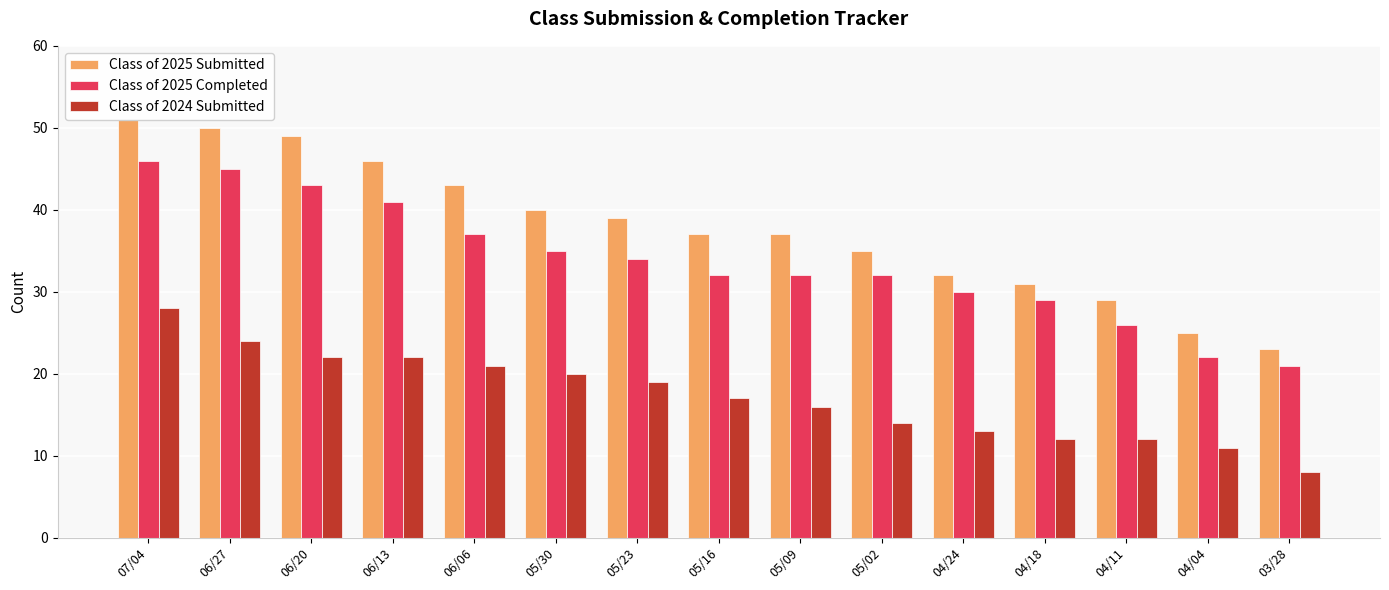

Reading left to right, what are all the values shown in this chart?

Class of 2025 Submitted: 07/04=51	06/27=50	06/20=49	06/13=46	06/06=43	05/30=40	05/23=39	05/16=37	05/09=37	05/02=35	04/24=32	04/18=31	04/11=29	04/04=25	03/28=23
Class of 2025 Completed: 07/04=46	06/27=45	06/20=43	06/13=41	06/06=37	05/30=35	05/23=34	05/16=32	05/09=32	05/02=32	04/24=30	04/18=29	04/11=26	04/04=22	03/28=21
Class of 2024 Submitted: 07/04=28	06/27=24	06/20=22	06/13=22	06/06=21	05/30=20	05/23=19	05/16=17	05/09=16	05/02=14	04/24=13	04/18=12	04/11=12	04/04=11	03/28=8